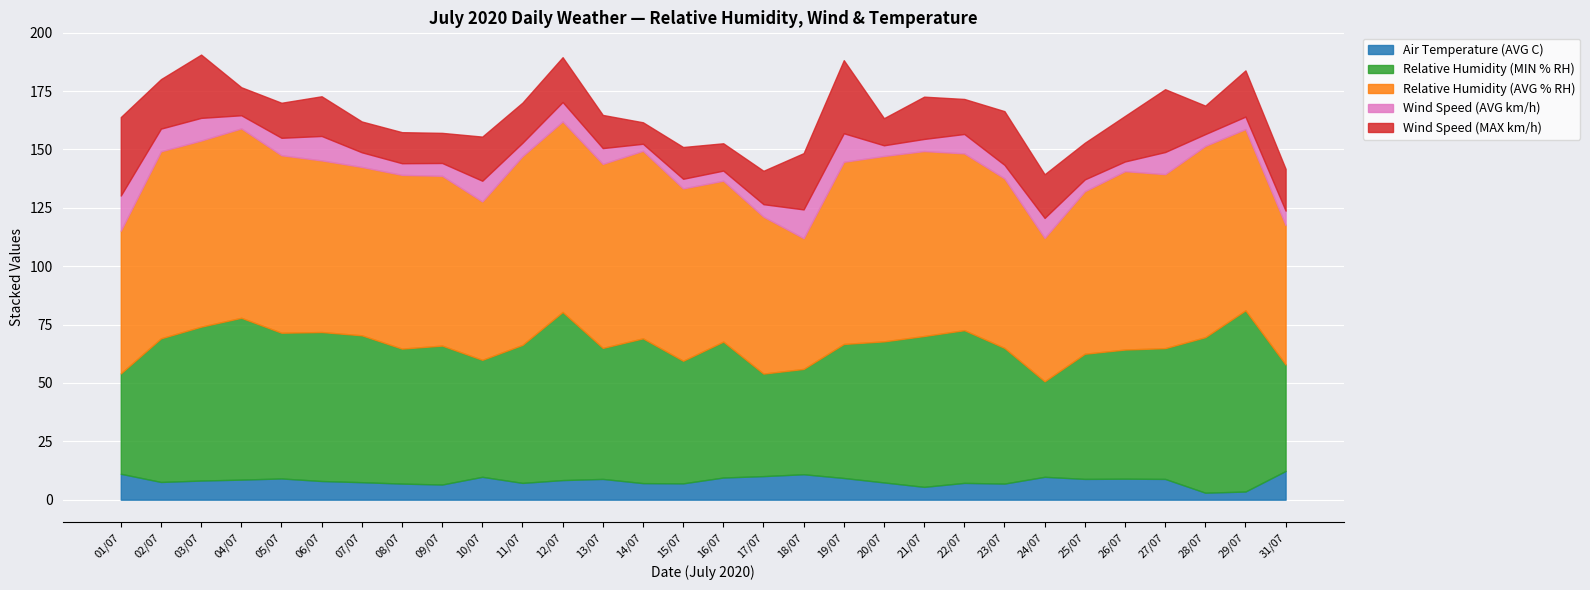

List the labels in order of Relative Humidity (AVG % RH) value, largest first.

28/07, 12/07, 04/07, 11/07, 14/07, 02/07, 03/07, 20/07, 21/07, 13/07, 19/07, 29/07, 26/07, 05/07, 22/07, 27/07, 08/07, 15/07, 06/07, 09/07, 23/07, 07/07, 25/07, 16/07, 10/07, 17/07, 24/07, 01/07, 31/07, 18/07